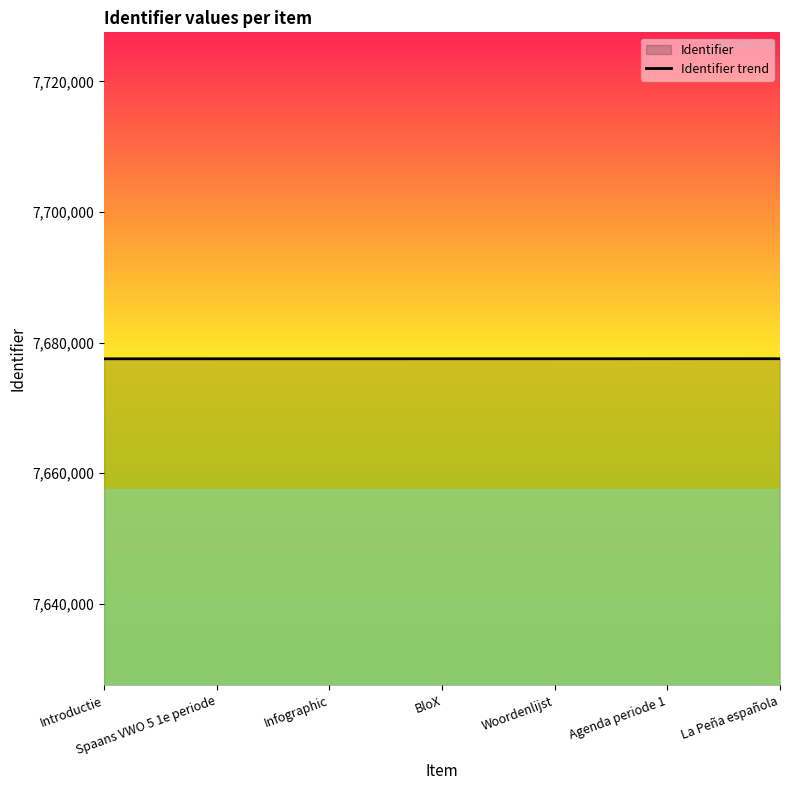

What is the difference between the values at La Peña española and BloX?

8